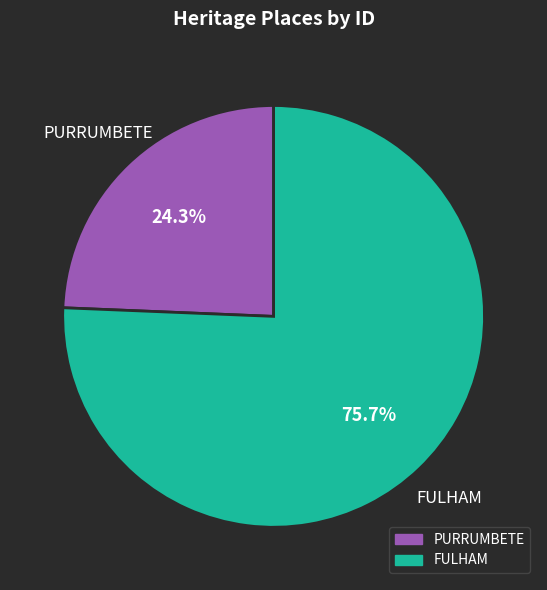

Combined, do PURRUMBETE and FULHAM account for over 50%?

Yes